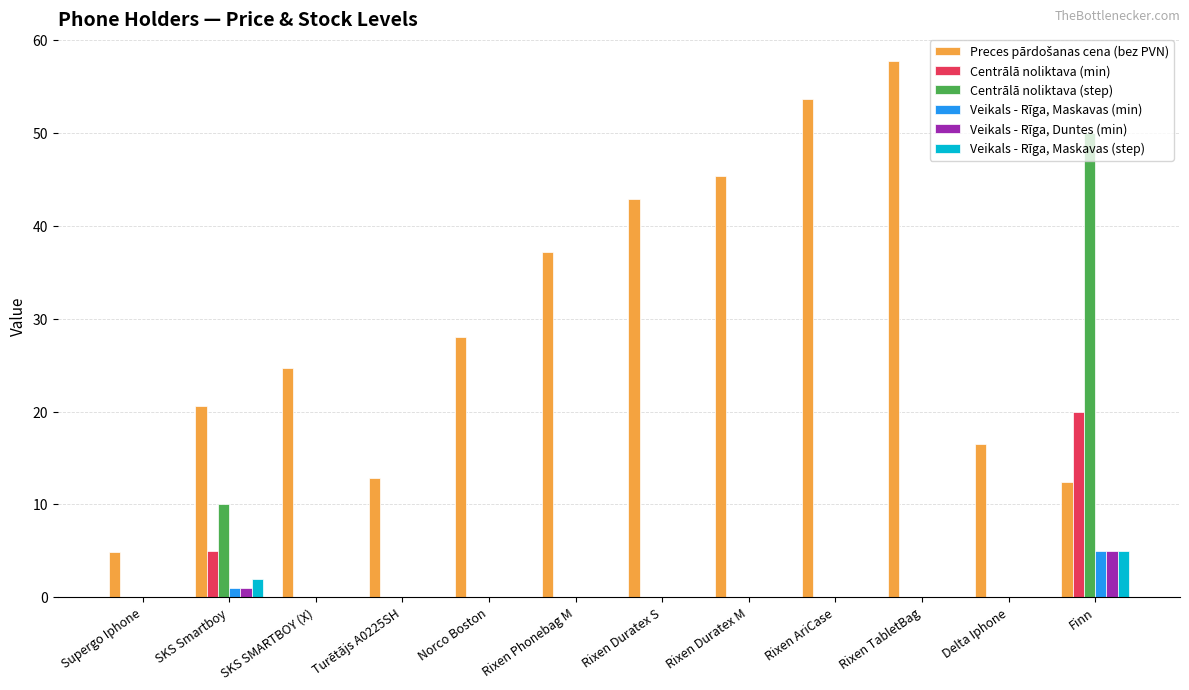

True or false: Centrālā noliktava (step) has a value of 19.9 at Rixen AriCase.

False